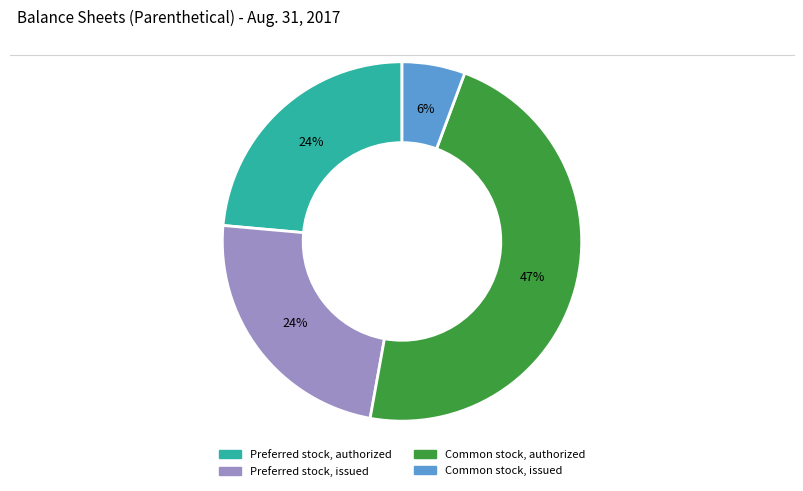

The Common stock, issued slice represents 6% of the pie. True or false?

True